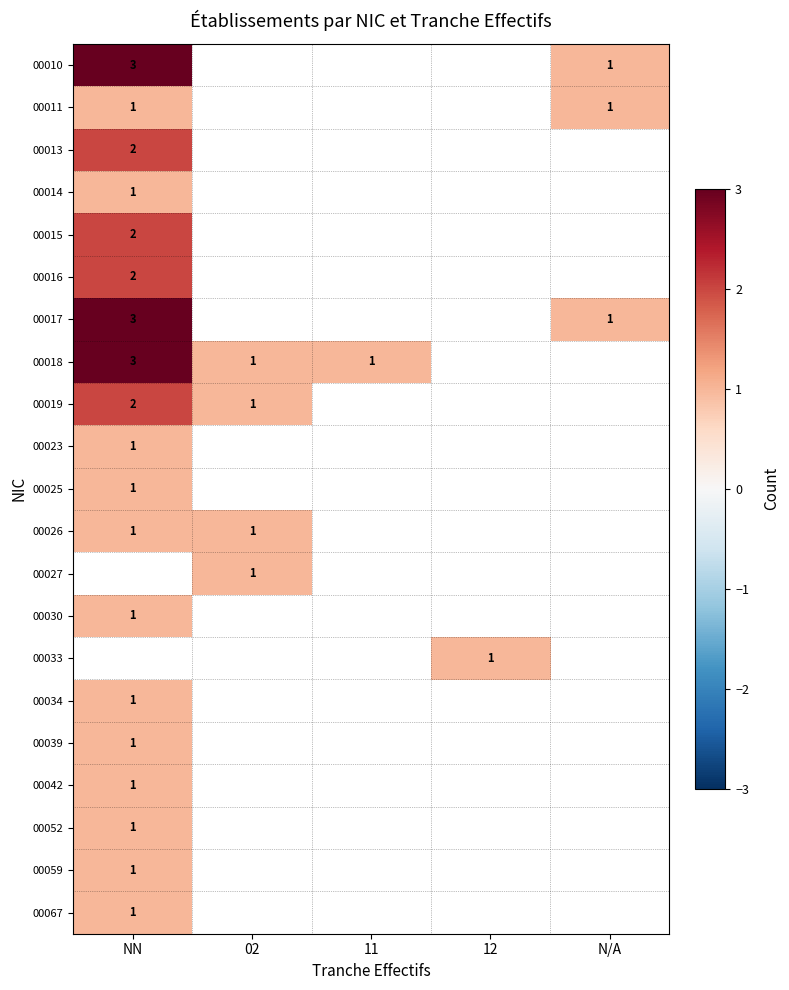

Which category has the highest value in the 00033 series?

NN